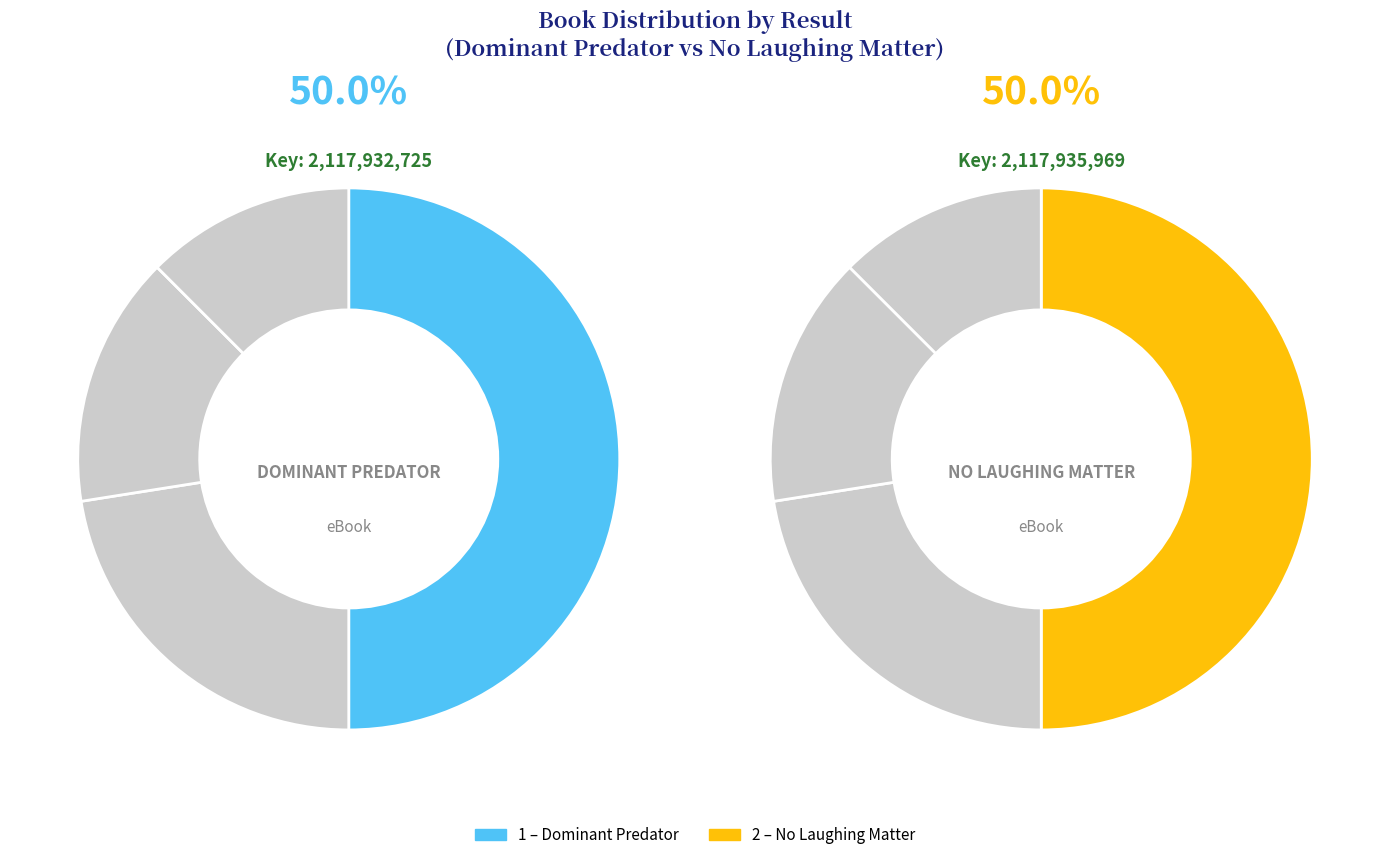

True or false: 2 accounts for 61% of the total.

False